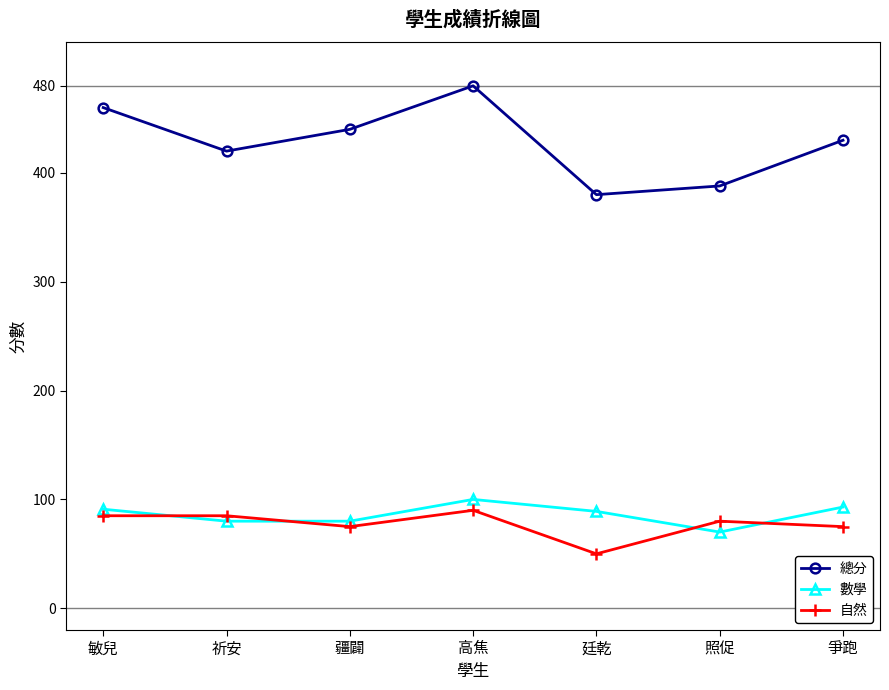

In 總分, how many points are higher than both neighbors (excluding endpoints)?

1